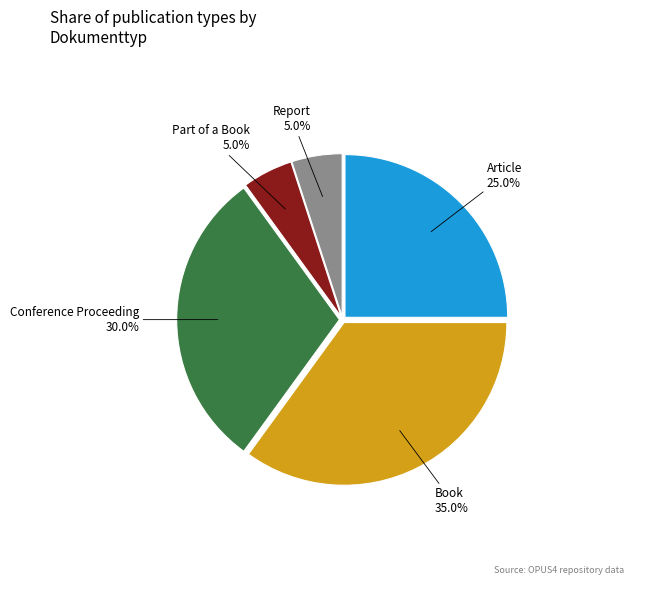

To the nearest percent, what is the difference between the largest and smallest slice percentages?

30%